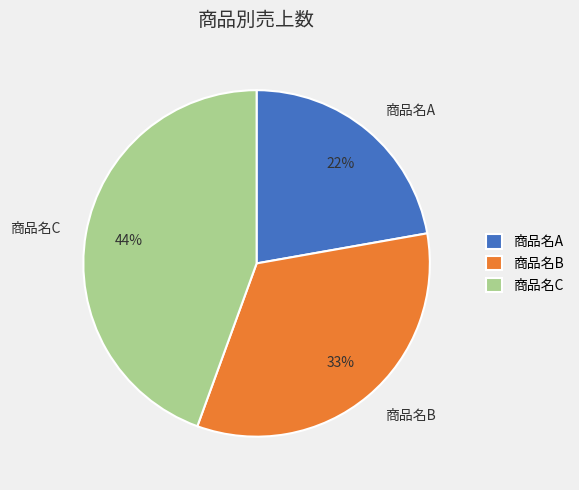

Between 商品名B and 商品名C, which is larger?

商品名C